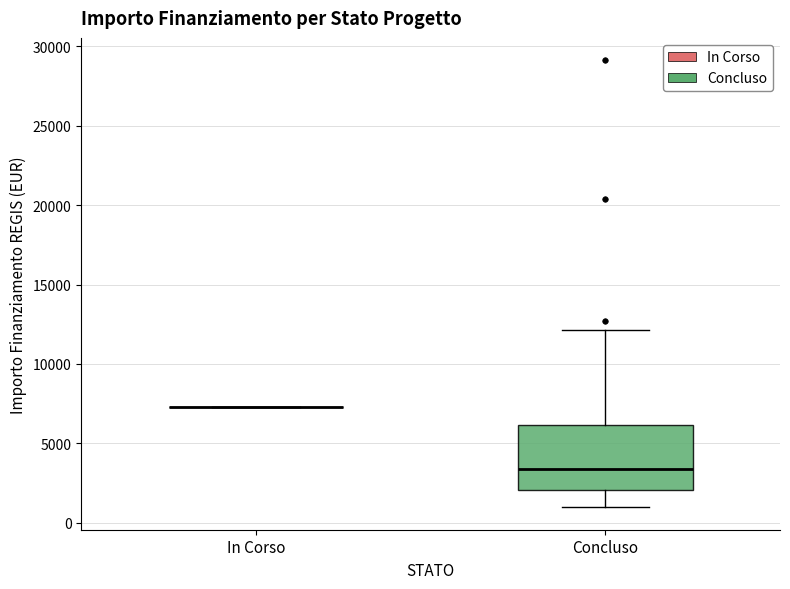

Reading left to right, read every box against the y-axis: the position of its median line, the range the box covers, and the ends of its whiskers. The values are not printed on the chart, so give them approximately, as read against the axis.

In Corso: box collapsed to a line at 7500, whiskers 7500 to 7500
Concluso: median 3500, box 2000 to 6000, whiskers 1000 to 12000